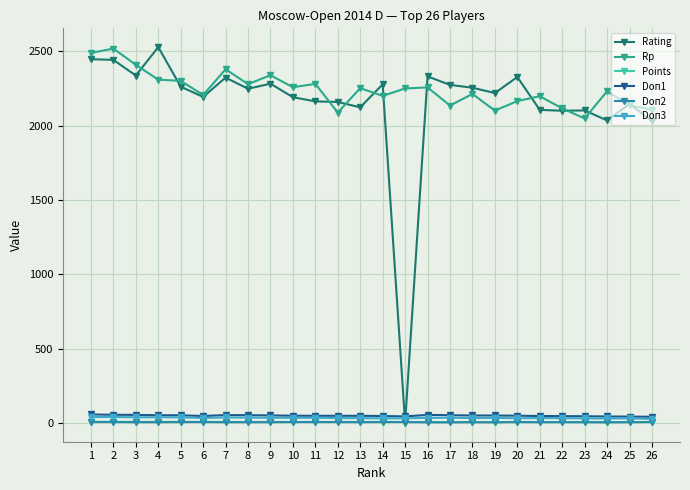

What is the value of the Points point at the 12th from the left?

6.5